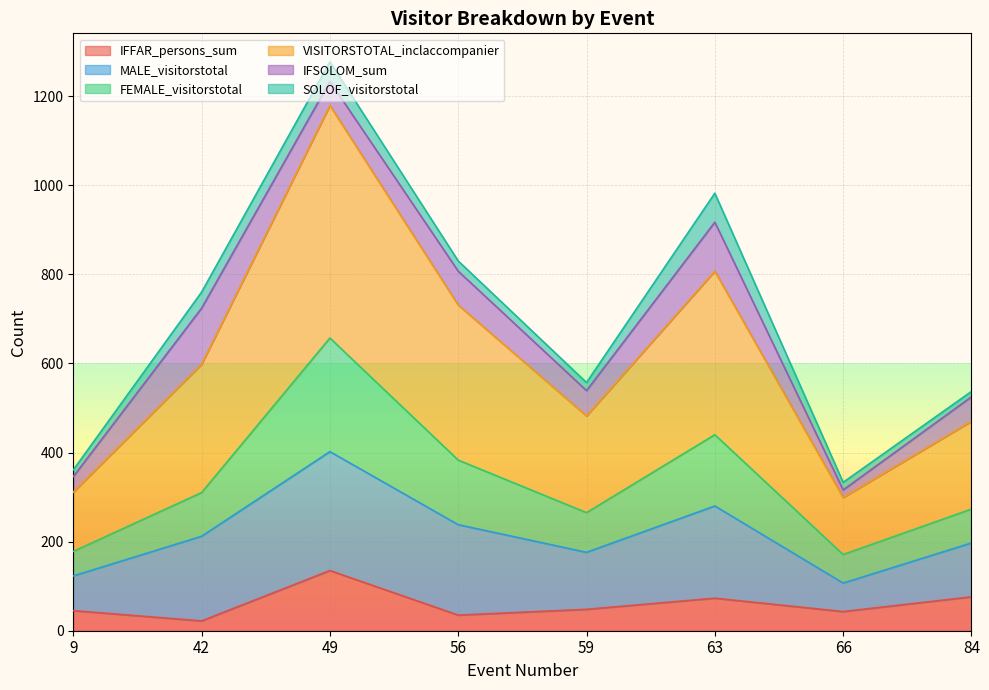

How many lines are shown in the chart?

6